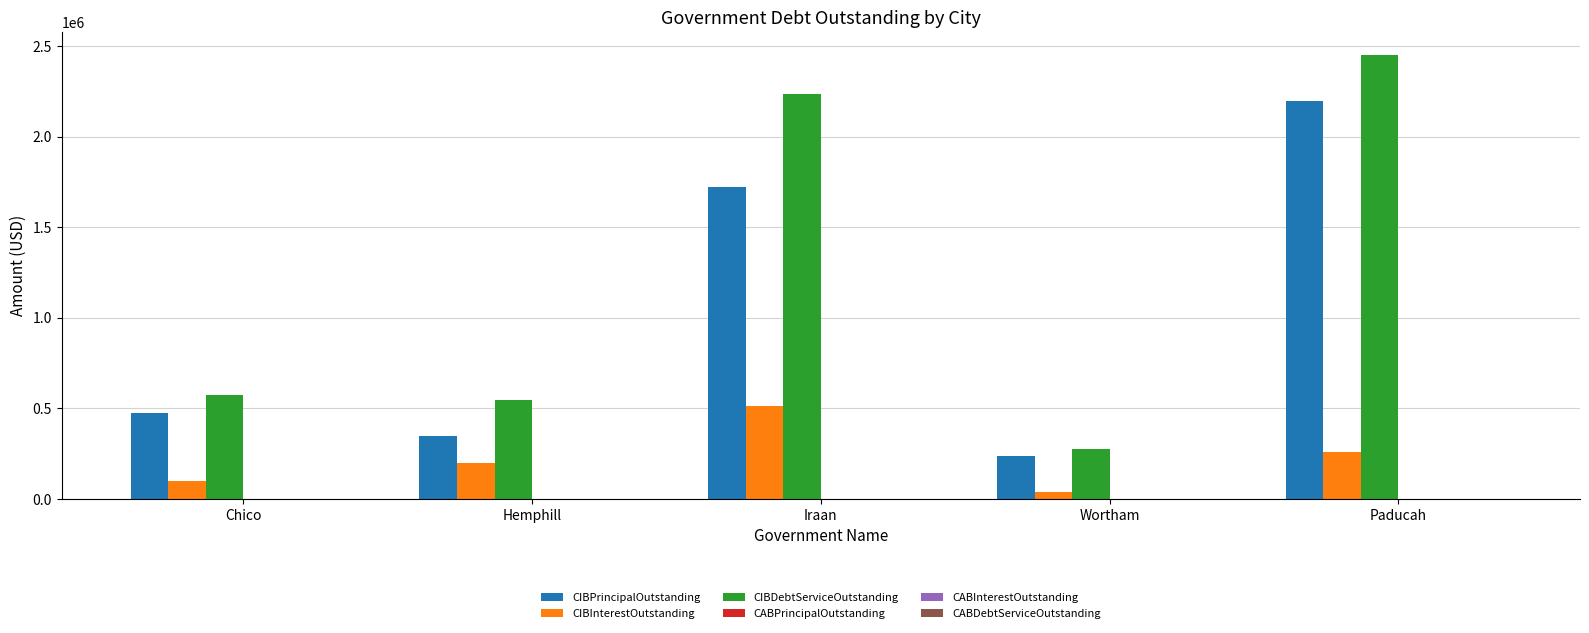

What is the label of the 2nd bar from the right?

Wortham